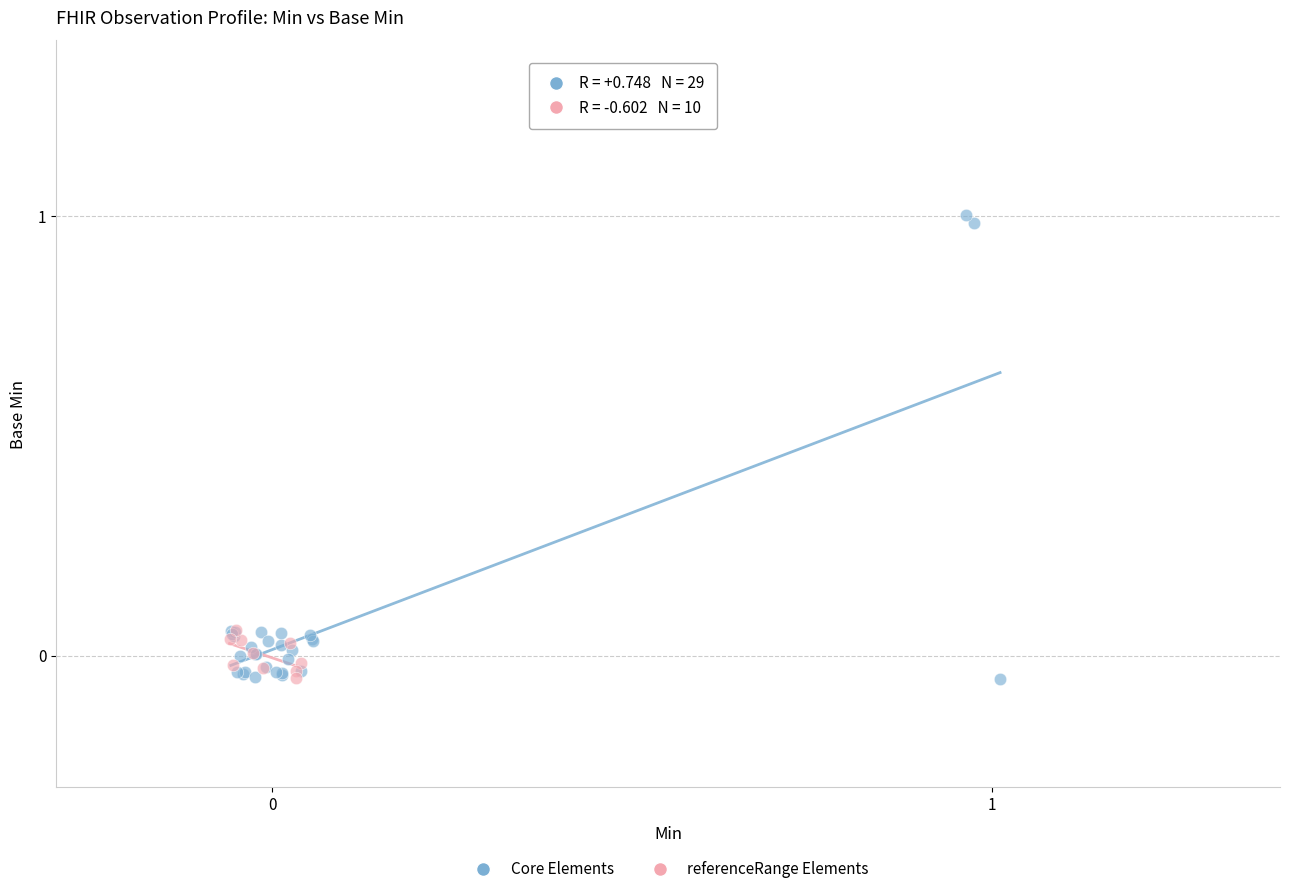

Which series has the widest spread of Y values?

Core Elements